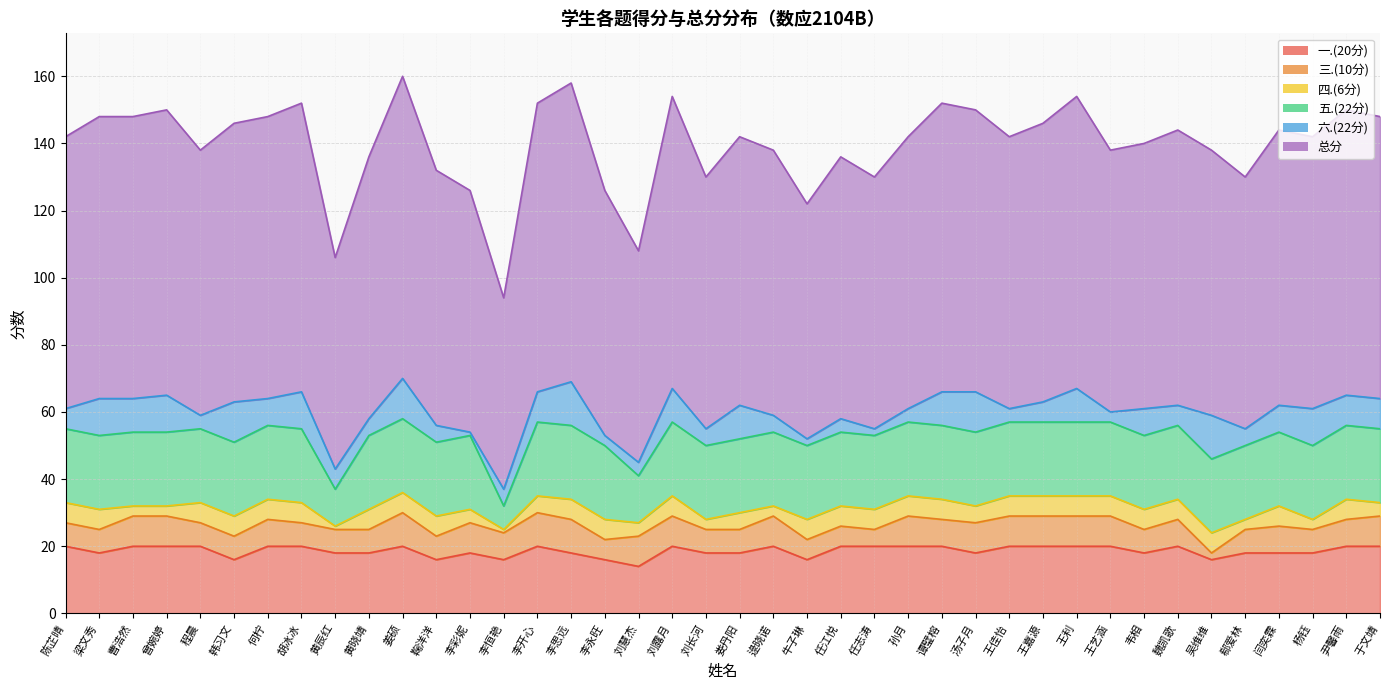

The value of 总分 at 李思远 is 42. True or false?

False